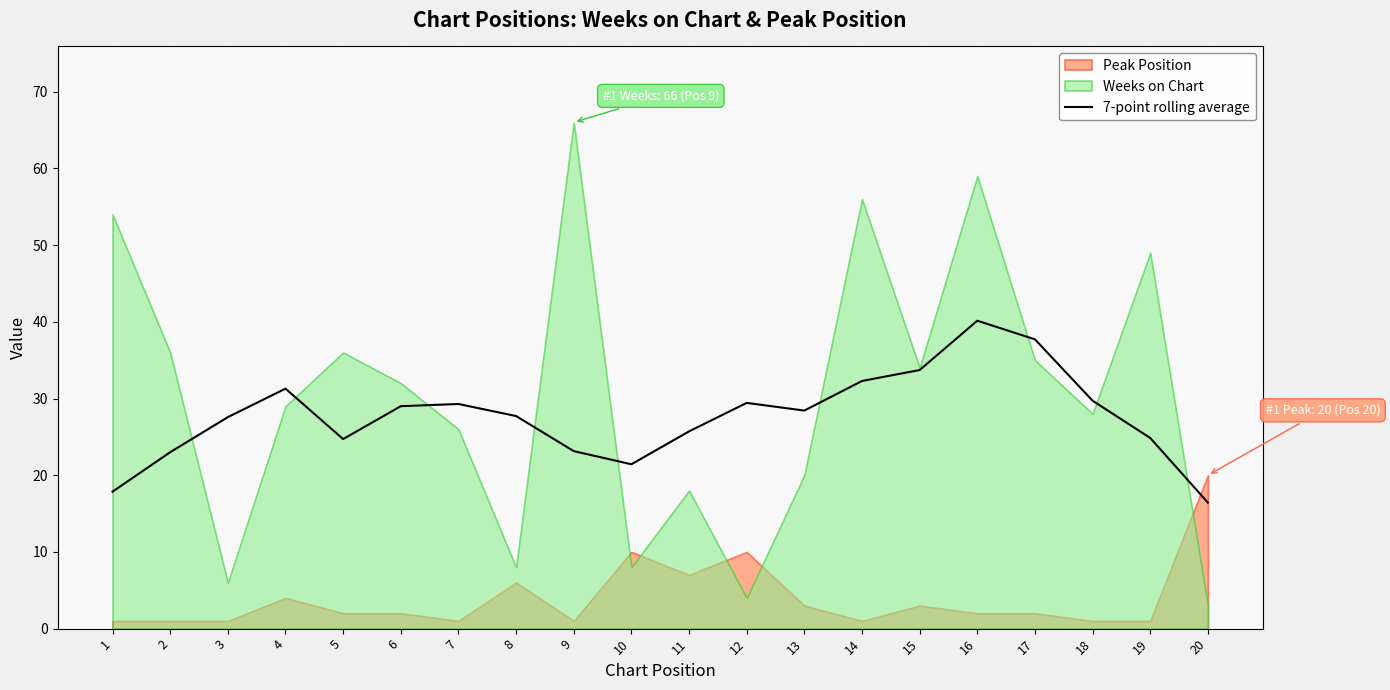

Where does the data first go above 28?

4